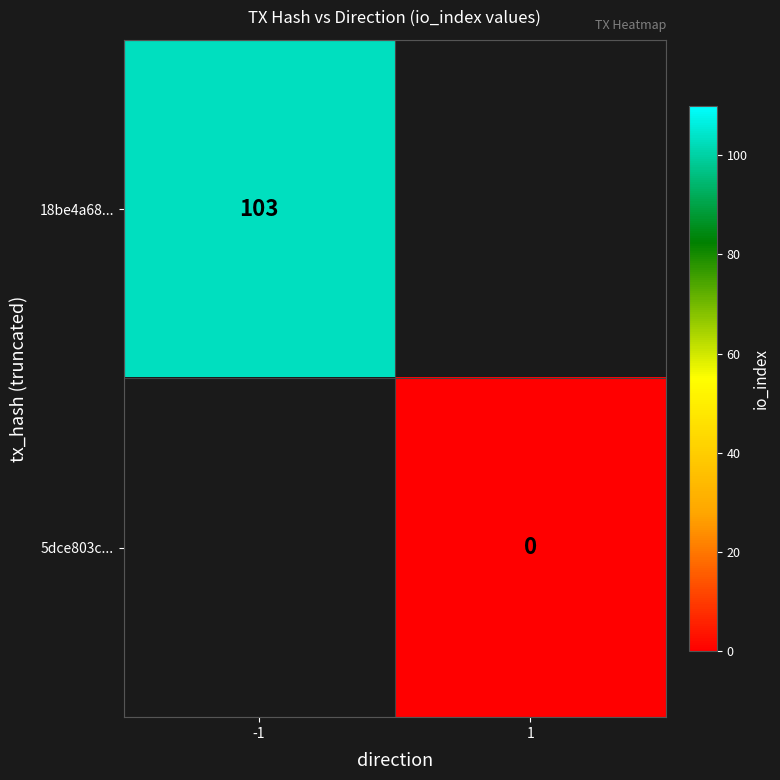

Is it true that 18be4a68... equals 51 at -1?

False